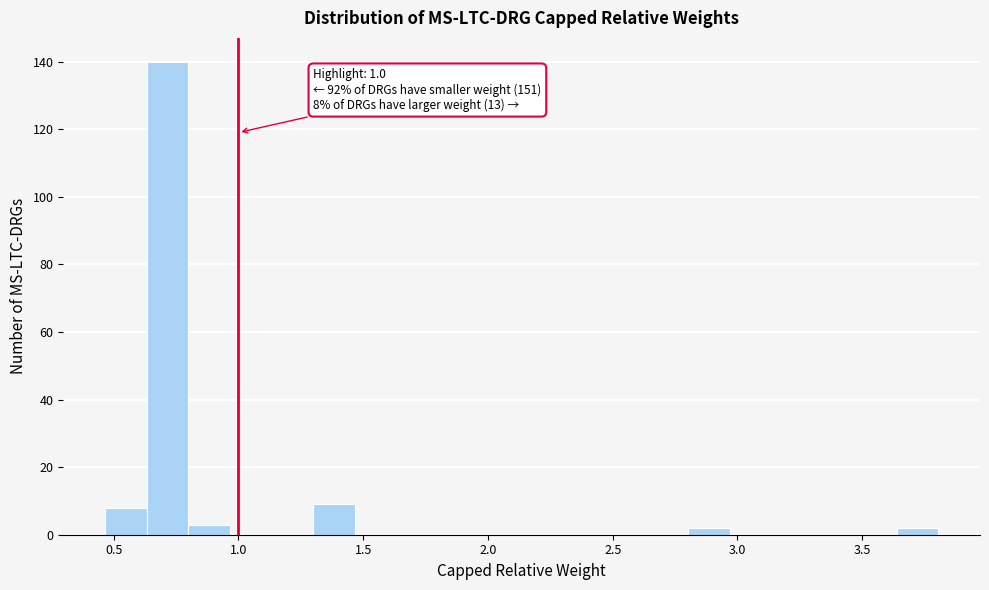

Read against the x-axis, roughly where is the centre of the tallest bar?

0.70